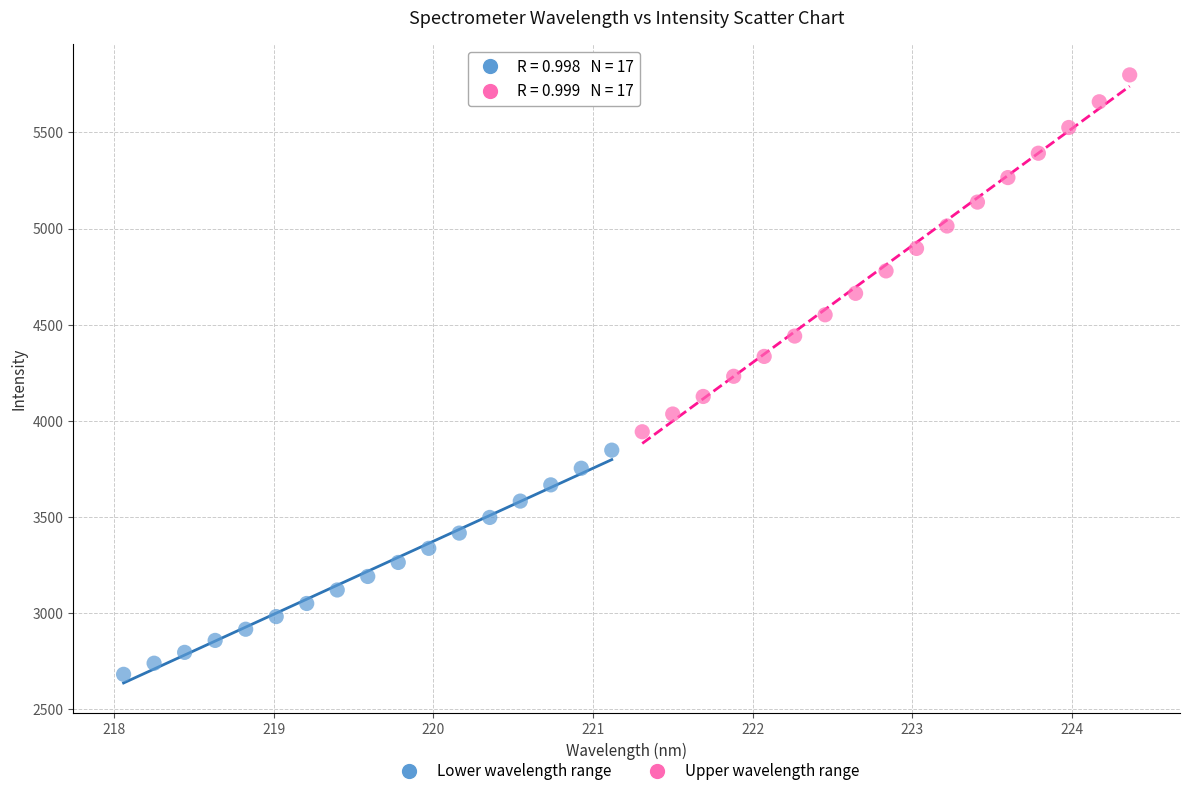

Which series has the largest Y range (max minus min)?

Upper wavelength range